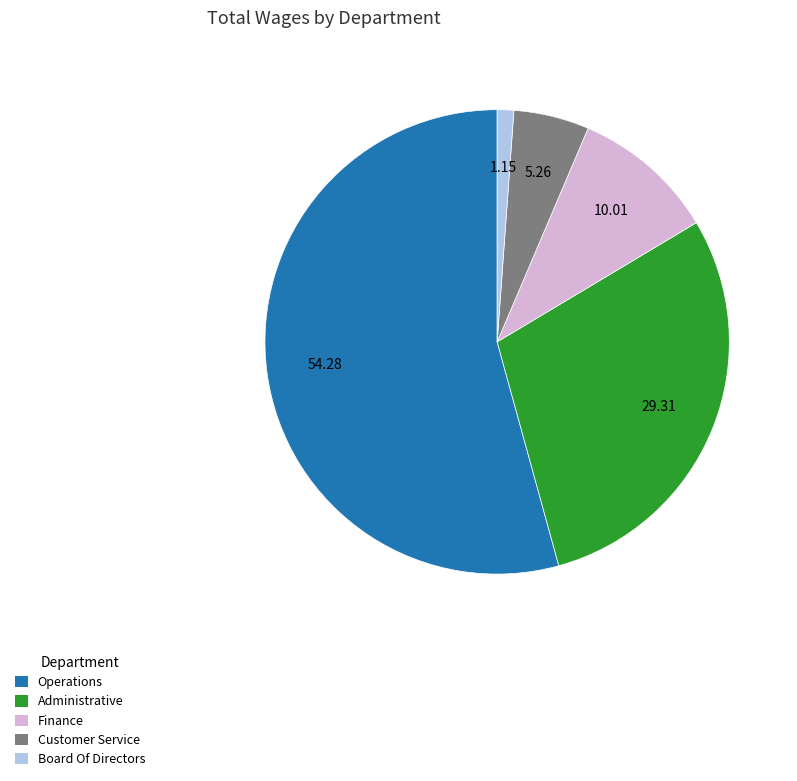

Which category accounts for the majority?

Operations